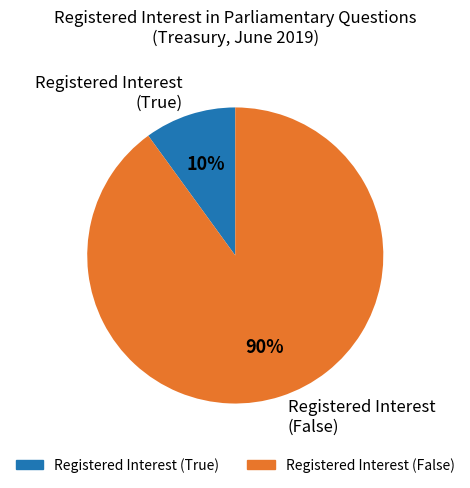

Which slice is the largest?

Registered Interest (False)